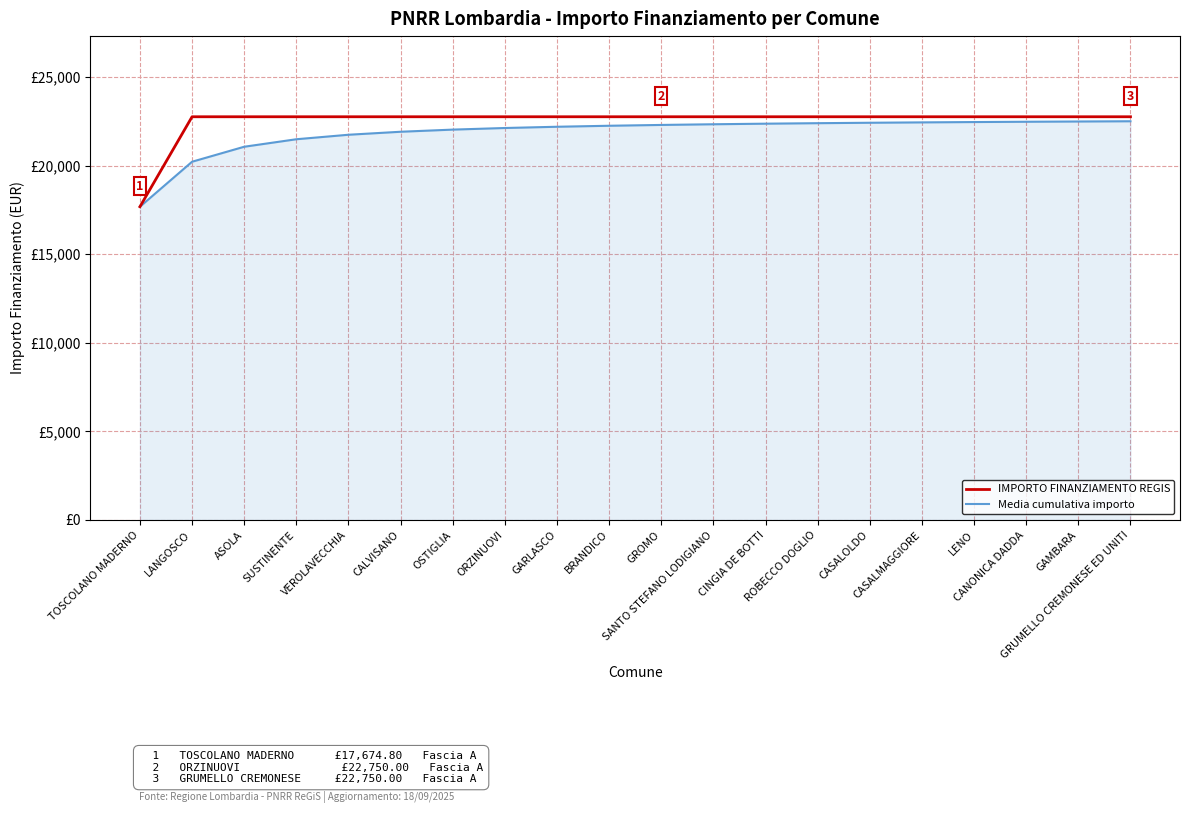

What is the label of the 12th point from the right?

GARLASCO